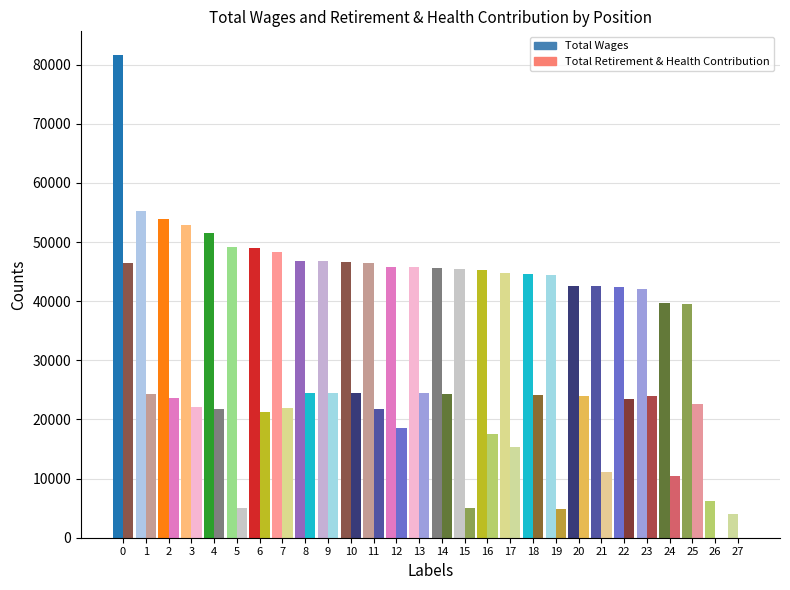

Are the bars grouped side by side (vs. stacked)?

Yes